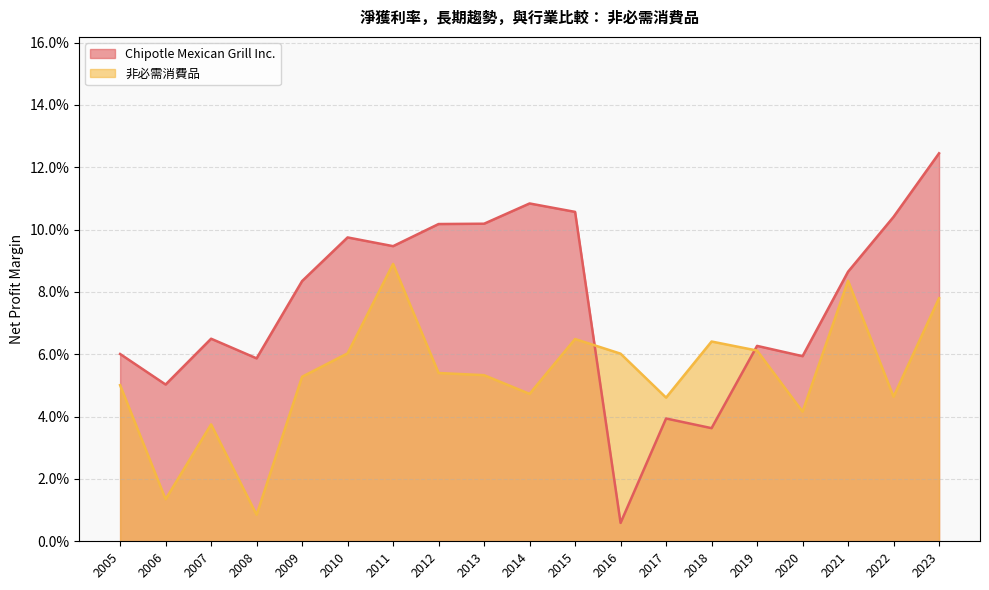

Read the Chipotle Mexican Grill Inc. value at 2020.

0.1